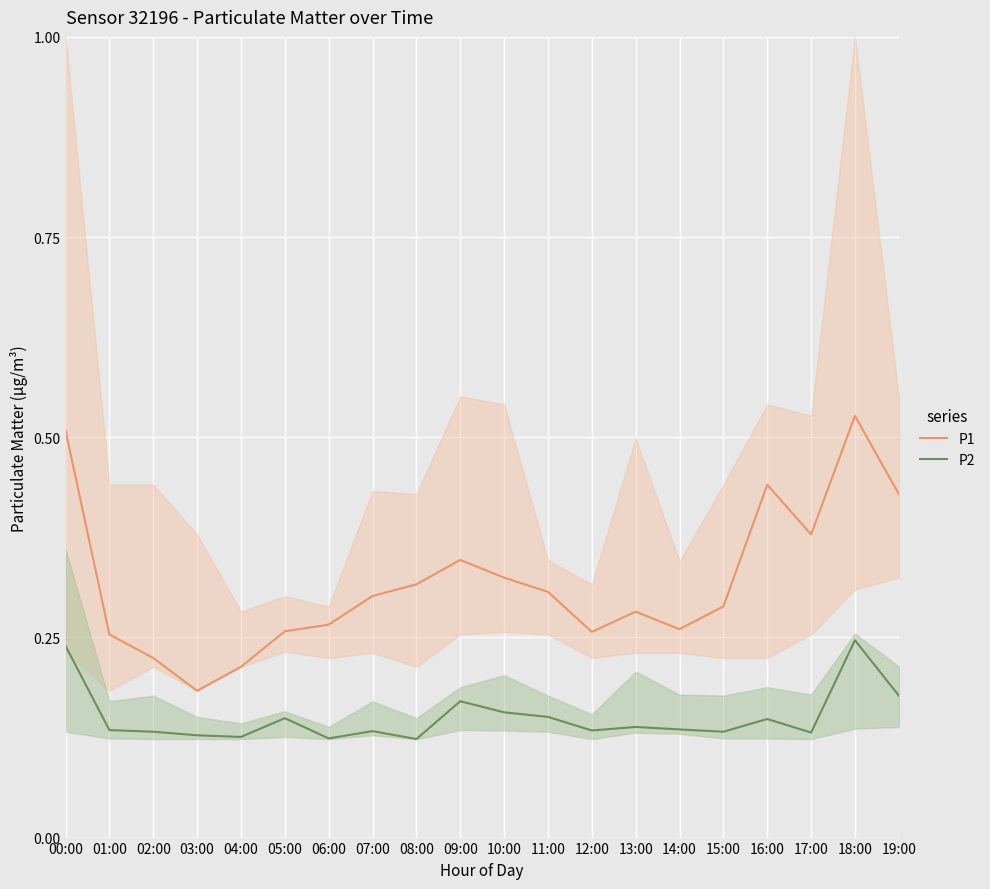

Rank the categories by P2 value from highest to lowest.

18:00, 00:00, 19:00, 09:00, 10:00, 11:00, 05:00, 16:00, 13:00, 14:00, 01:00, 12:00, 07:00, 02:00, 15:00, 17:00, 03:00, 04:00, 06:00, 08:00